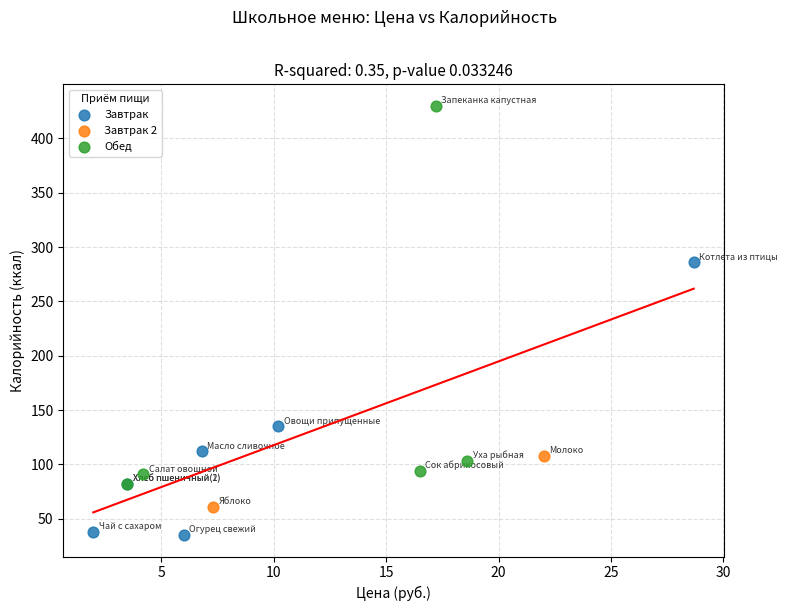

Which series has the largest Y range (max minus min)?

Обед